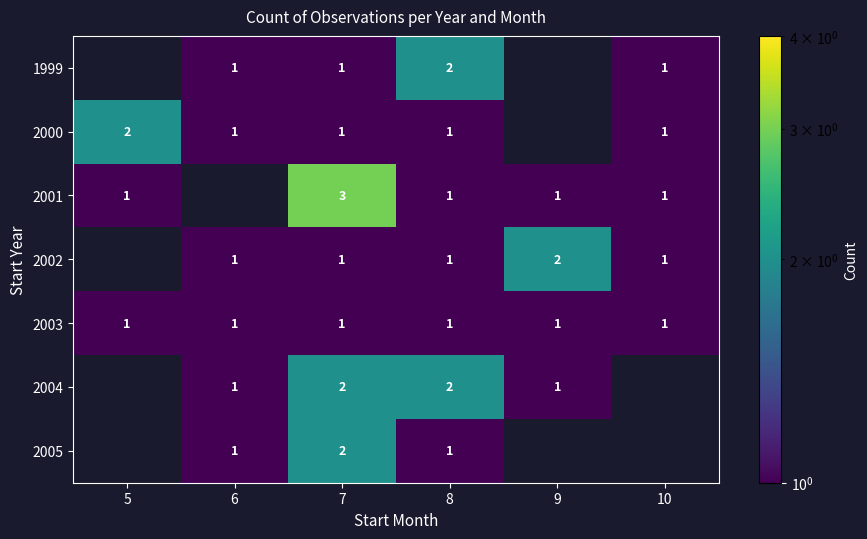

What is the sum of the 2004 values at 7 and 8?

4